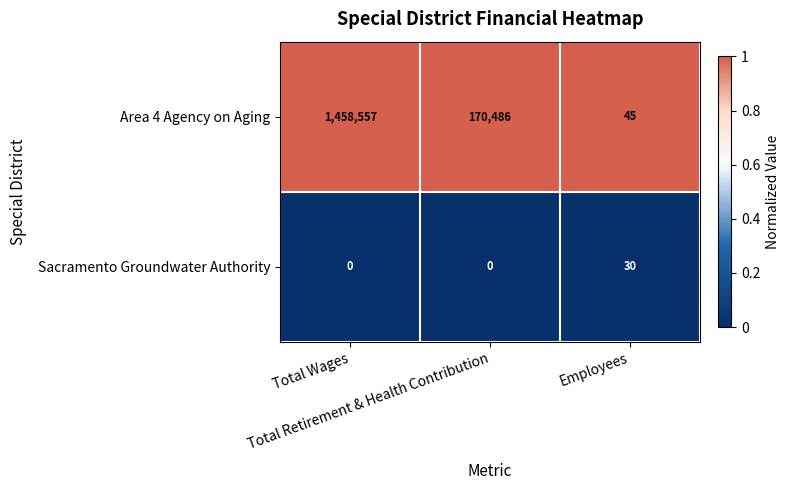

Between Total Retirement & Health Contribution and Employees, which series saw the biggest shift?

Area 4 Agency on Aging